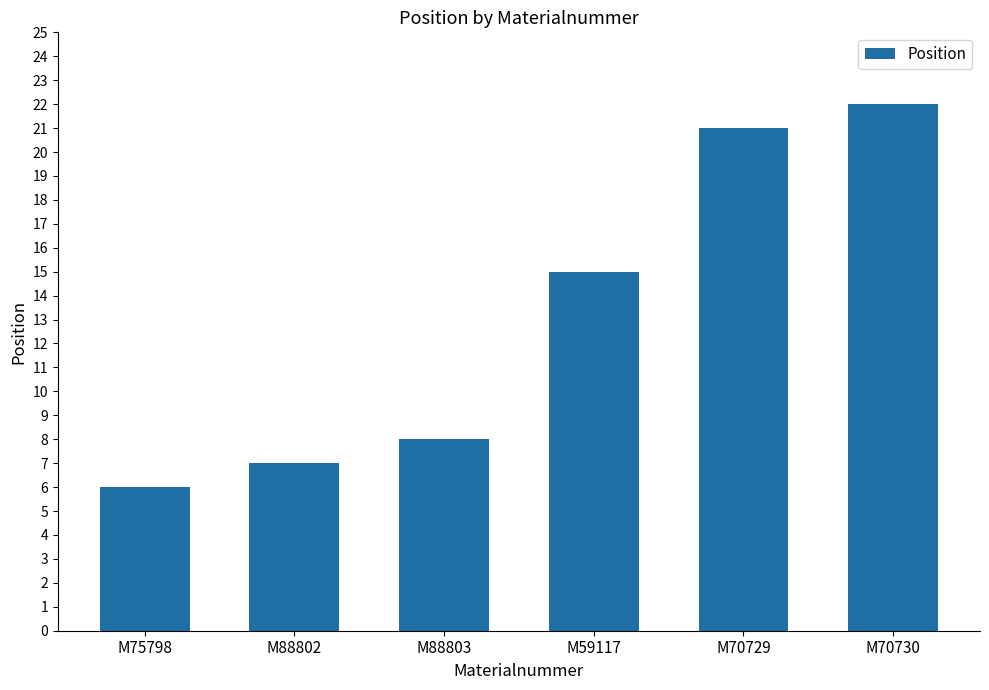

What is the difference between the second highest and minimum values?

15